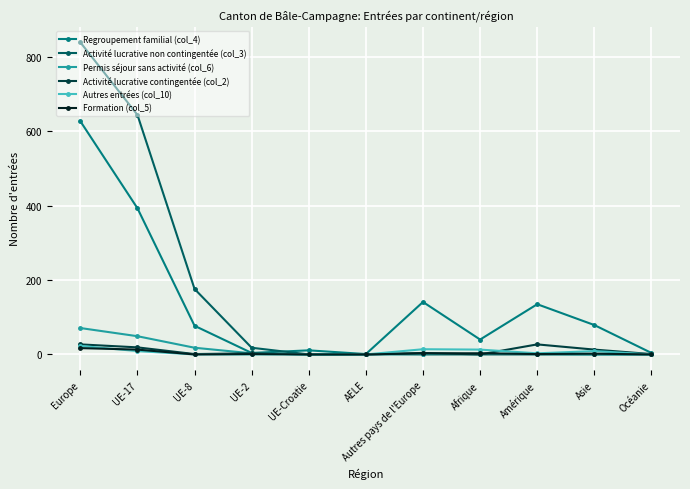

True or false: Regroupement familial (col_4) has more than 1 interior local peaks.

True